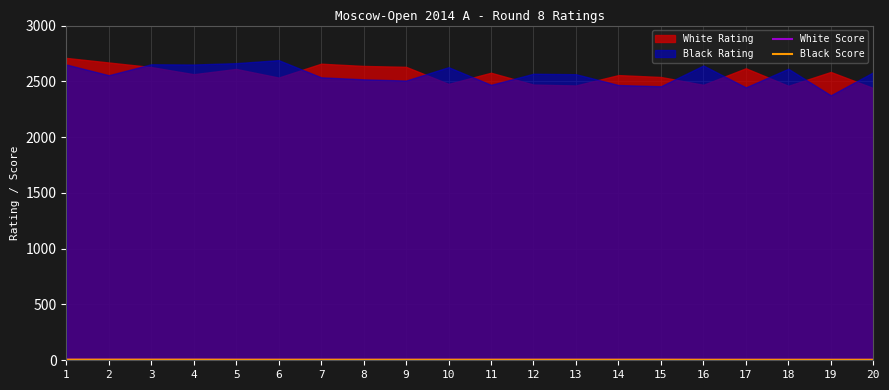

What is the smallest value displayed?

4.5